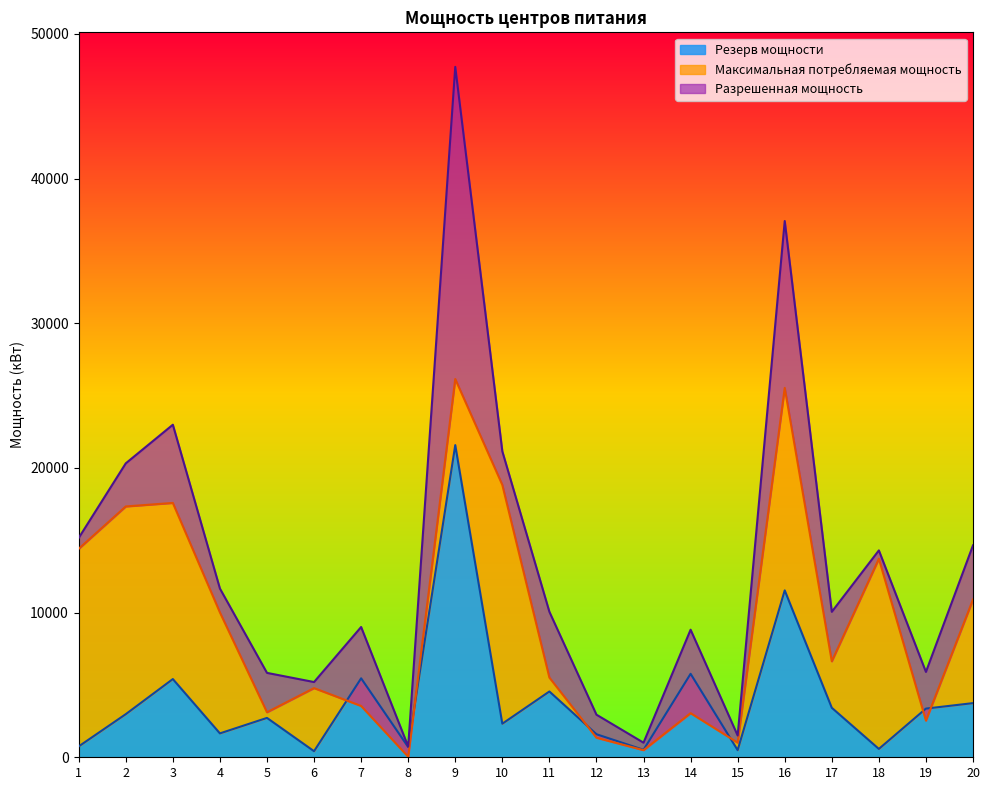

How many data points in Максимальная потребляемая мощность are above 6633?

10